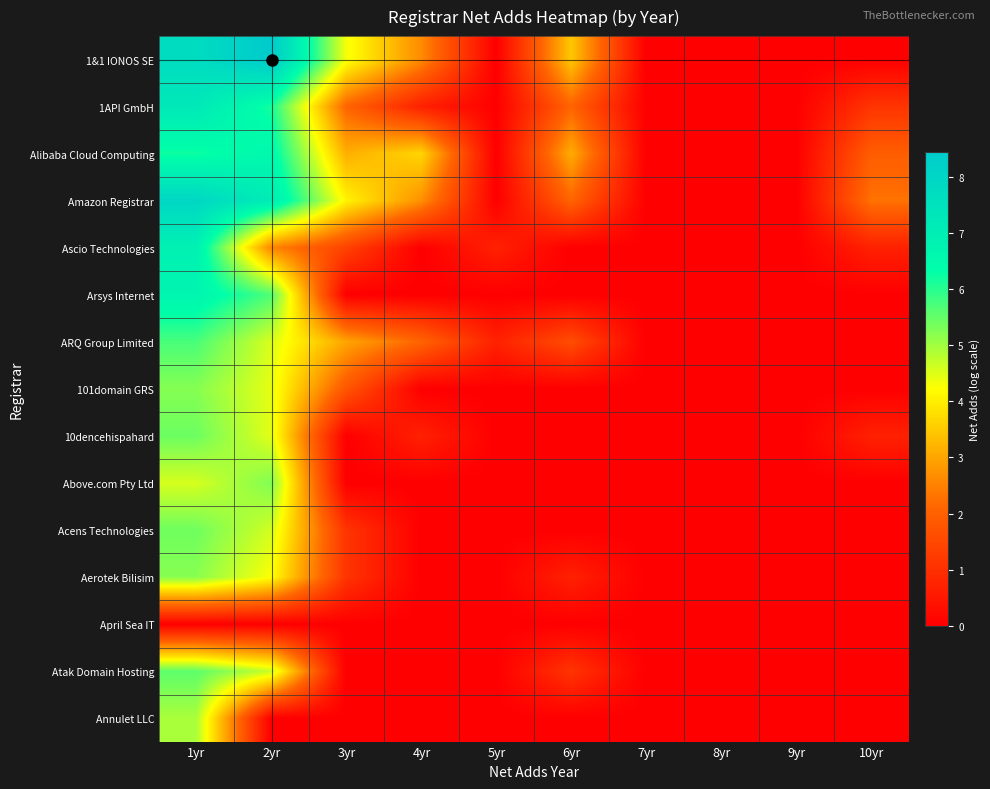

How many distinct data groups are displayed?

15